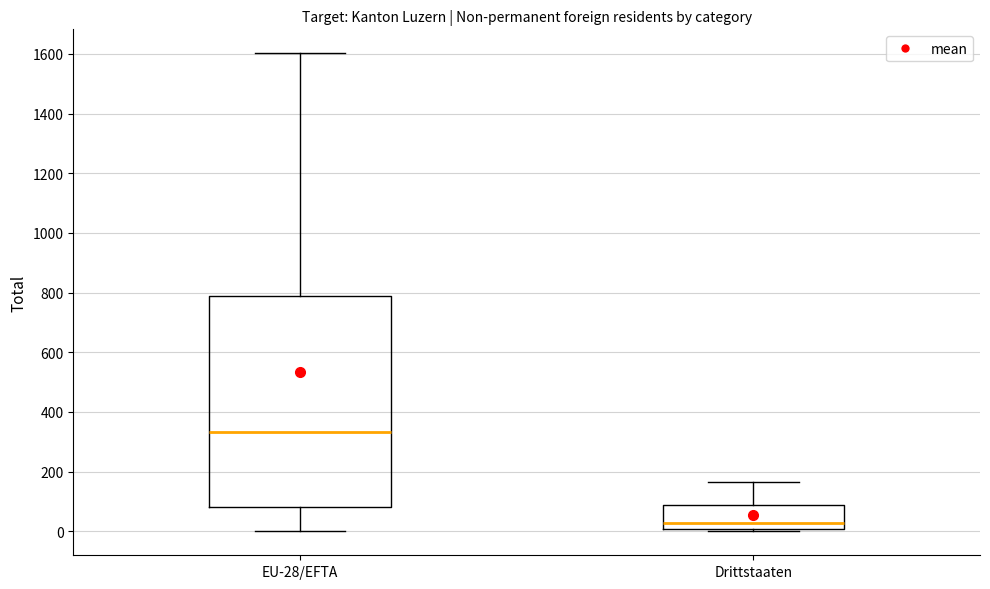

Where is the lower edge of the box for Drittstaaten on the y-axis? The values are not printed on the chart, so give them approximately, as read against the axis.

0